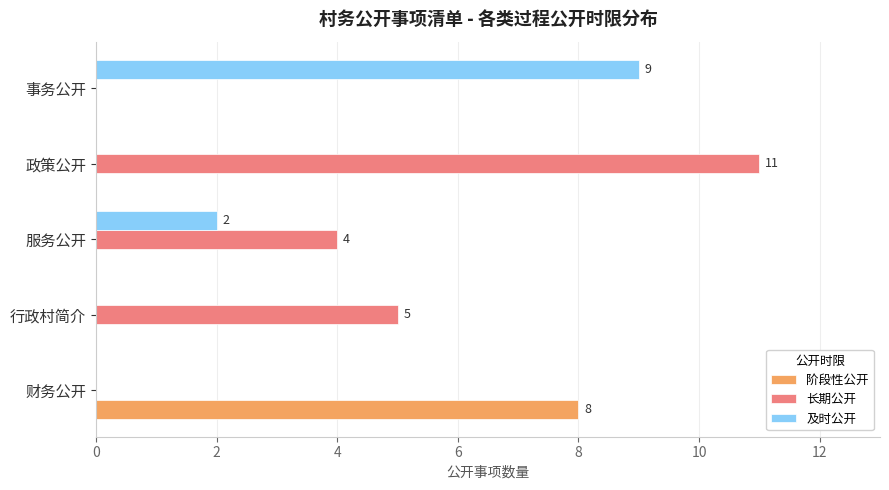

What is the sum of the 及时公开 values at 事务公开 and 服务公开?

11